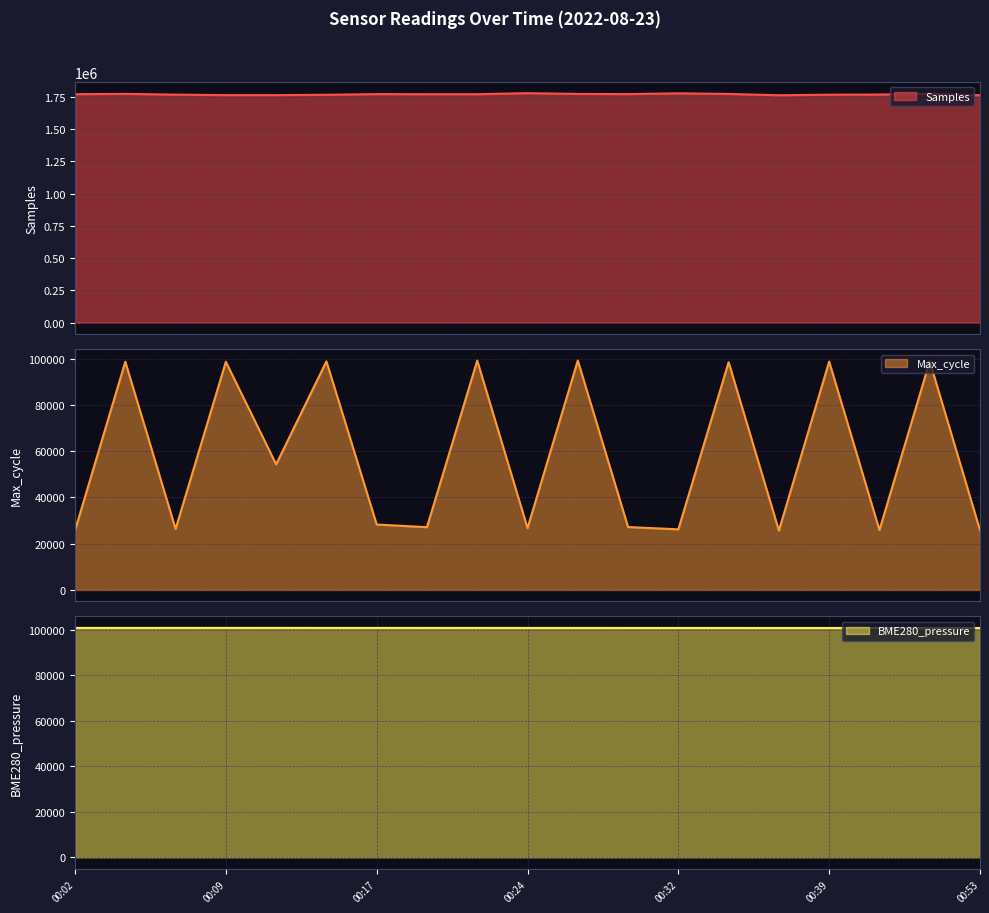

What is the minimum value for Max_cycle?

25691